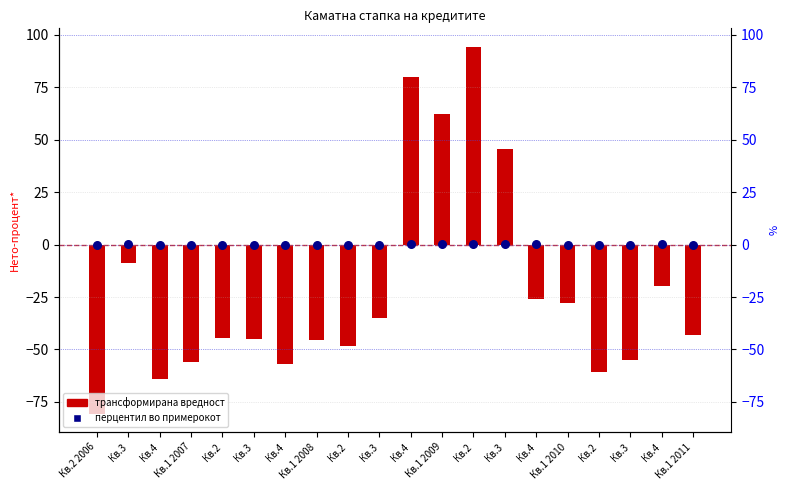

Which series has the largest Y range (max minus min)?

Нето-процент